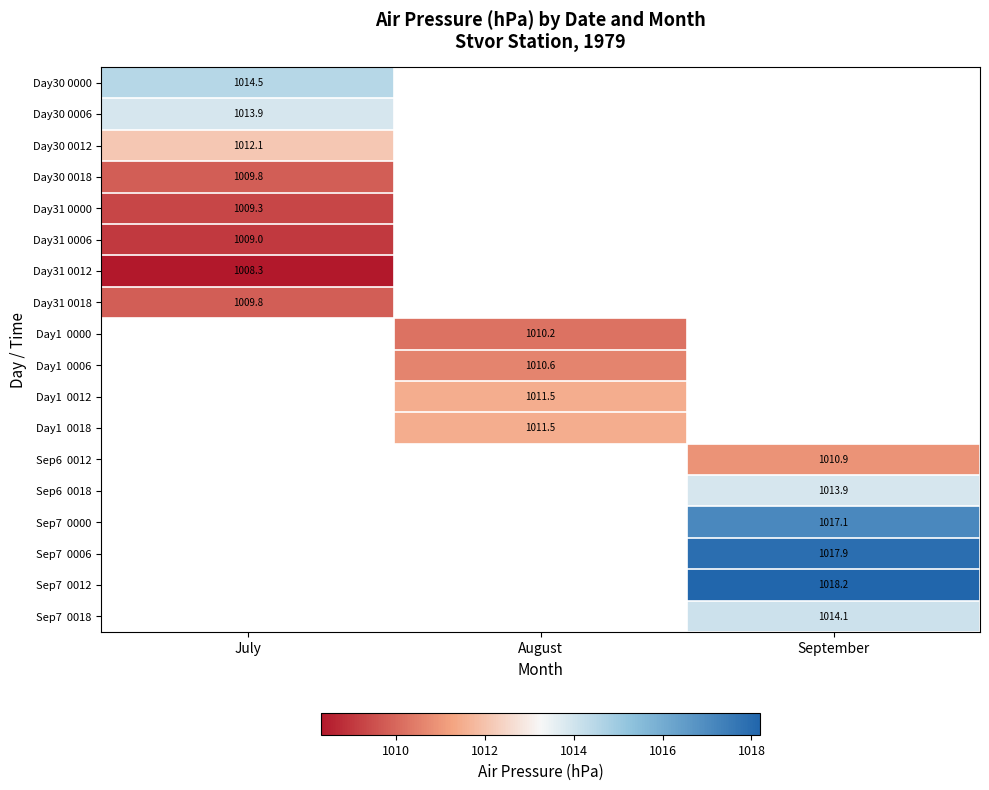

True or false: Day31 0012 has a value of 1008.3 at July.

True